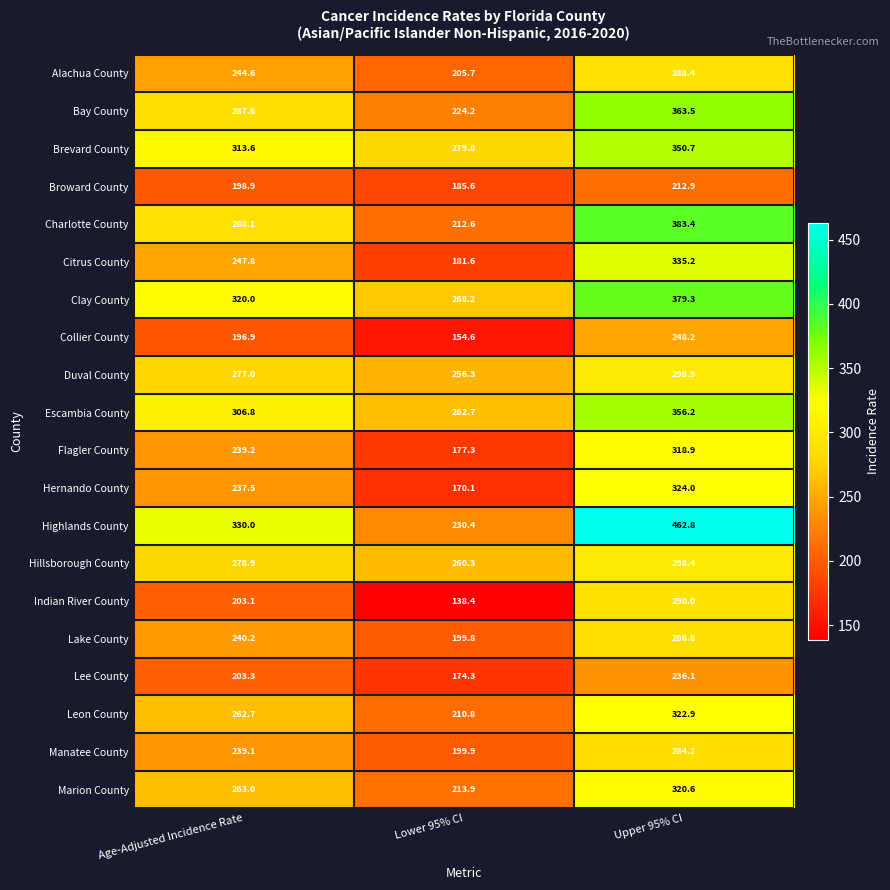

Which series has the widest spread of values?

Highlands County